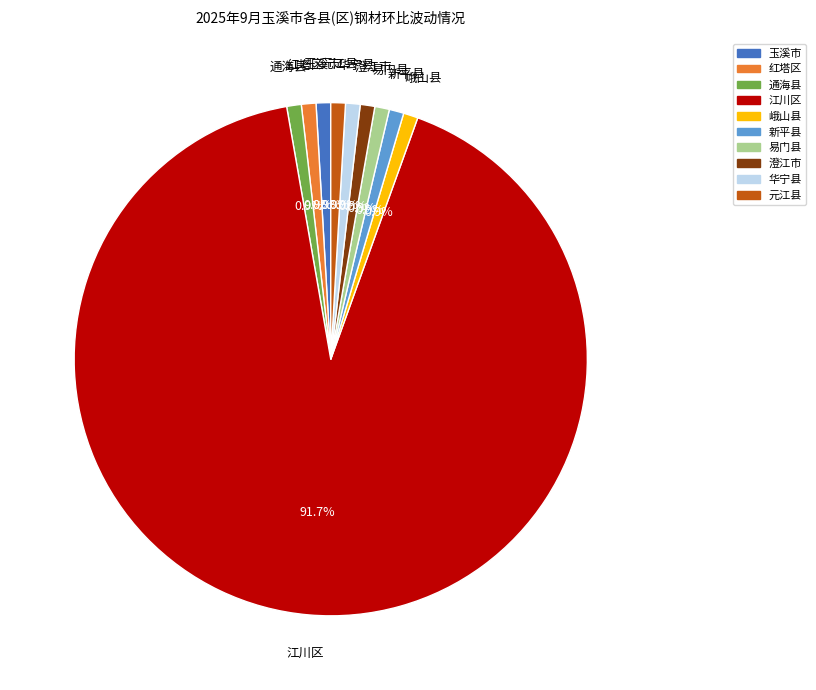

Which slice is the largest?

江川区